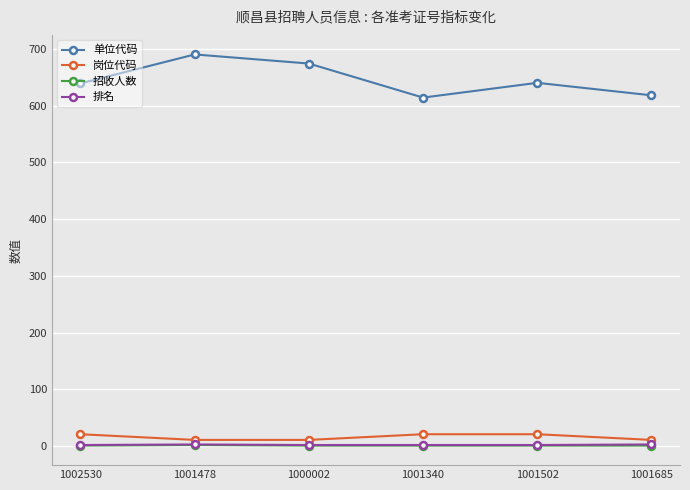

Is the value of 招收人数 at 1001685 greater than the value of 单位代码 at 1001340?

No